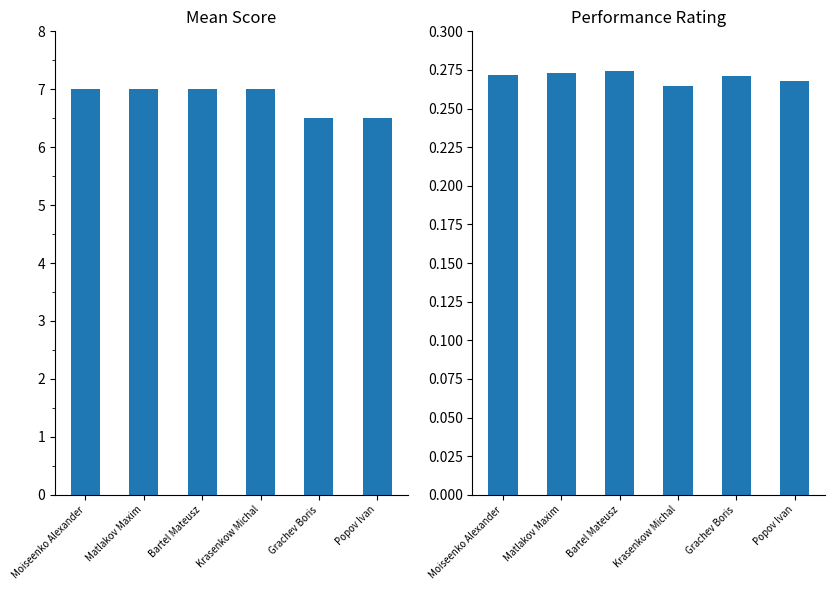

The Perf. Rating (÷10000) series shows 0.3 at Grachev Boris. True or false?

True